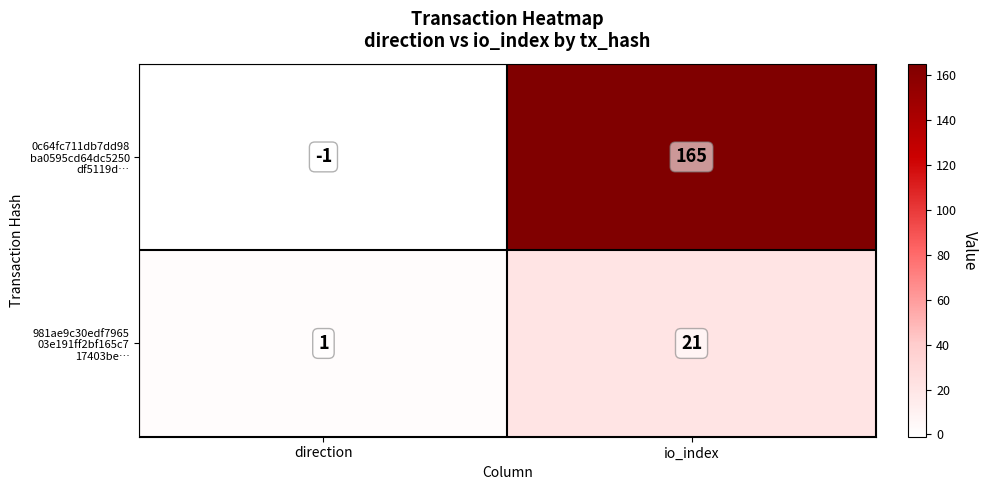

What is the maximum value shown in the chart?

165